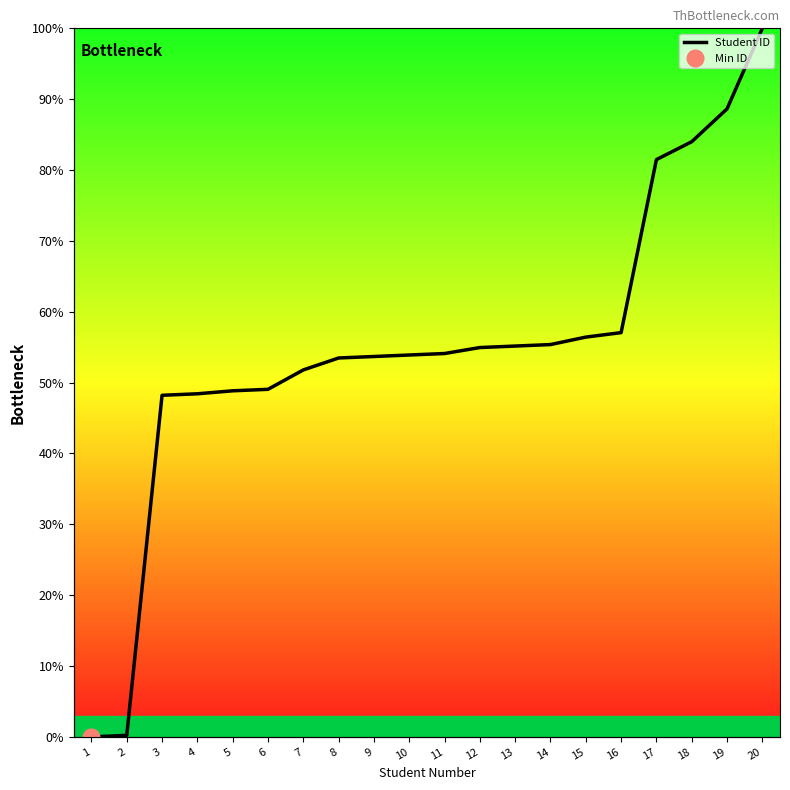

Does the chart have visible grid lines?

No